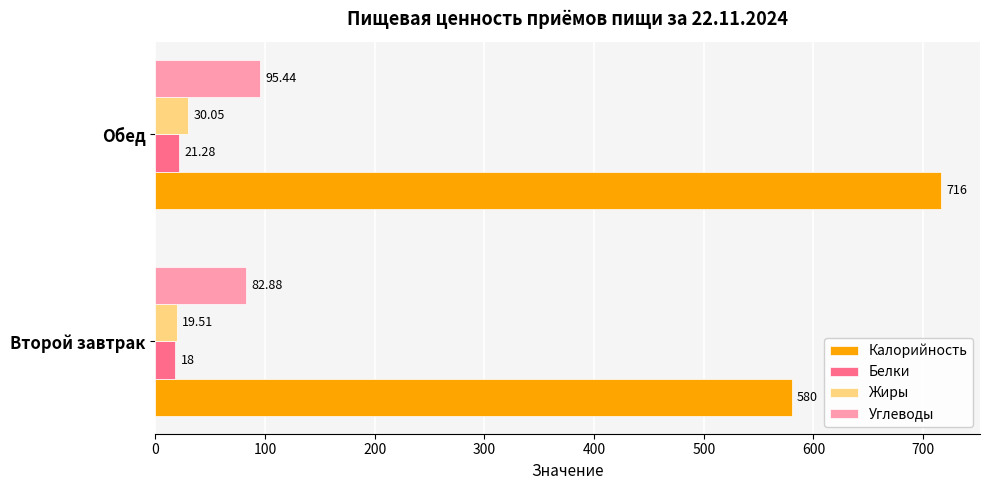

Which series has the largest range (max minus min)?

Калорийность